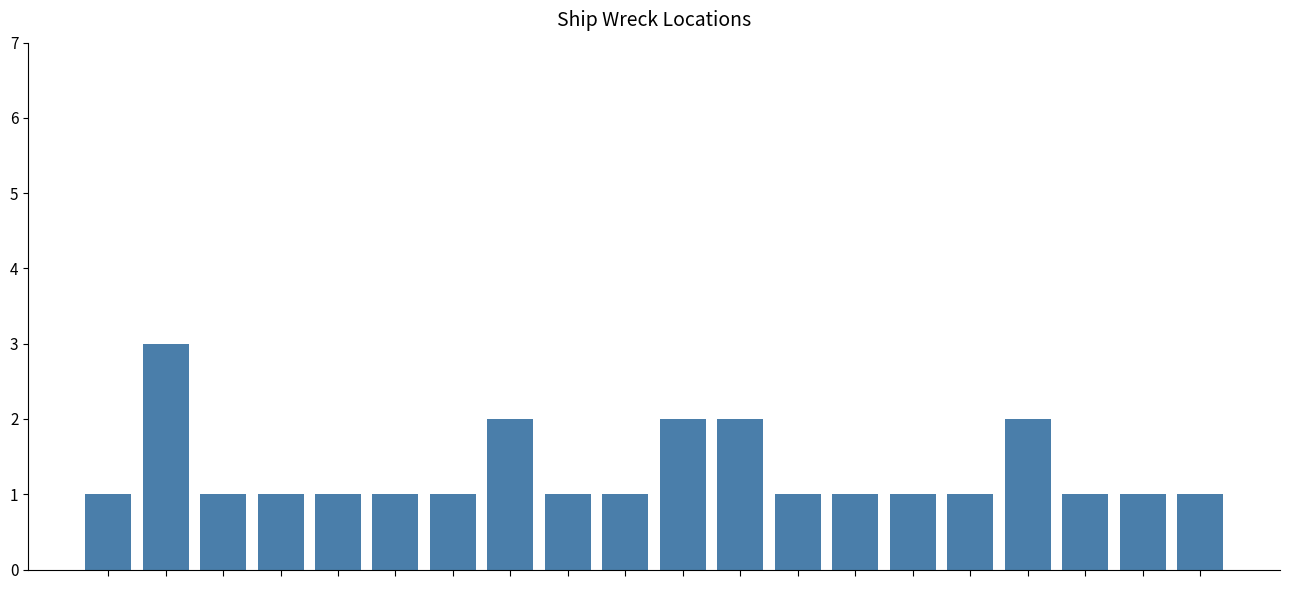

What is the average value?

1